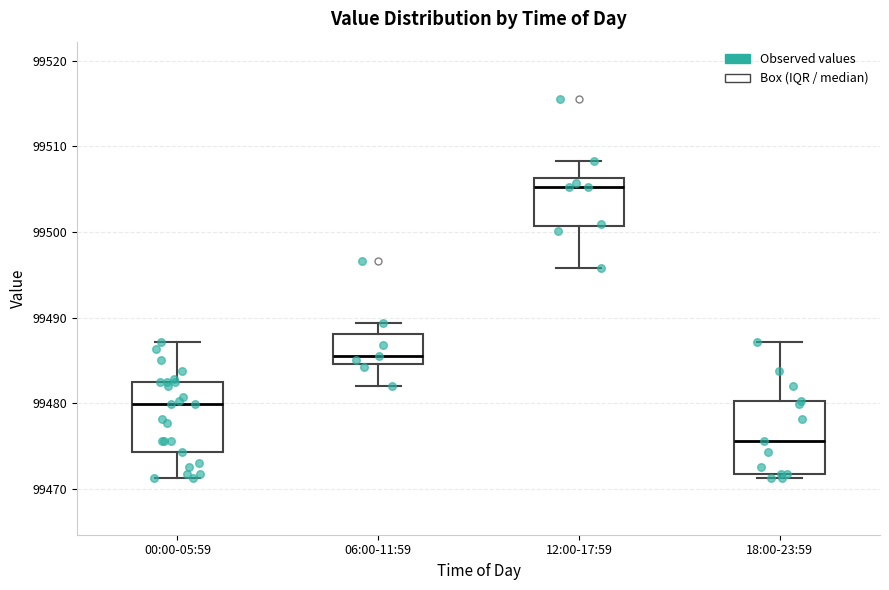

Reading left to right, transcribe this box plot: for each box, give where its median line is, the range the box spans, and where its two whiskers end, as read against the y-axis. The values are not printed on the chart, so give them approximately, as read against the axis.

00:00-05:59: median 99480, box 99474 to 99482, whiskers 99471 to 99487
06:00-11:59: median 99485 (just above the box's lower edge), box 99485 to 99488, whiskers 99482 to 99489
12:00-17:59: median 99505, box 99501 to 99506, whiskers 99496 to 99508
18:00-23:59: median 99476, box 99472 to 99480, whiskers 99471 to 99487